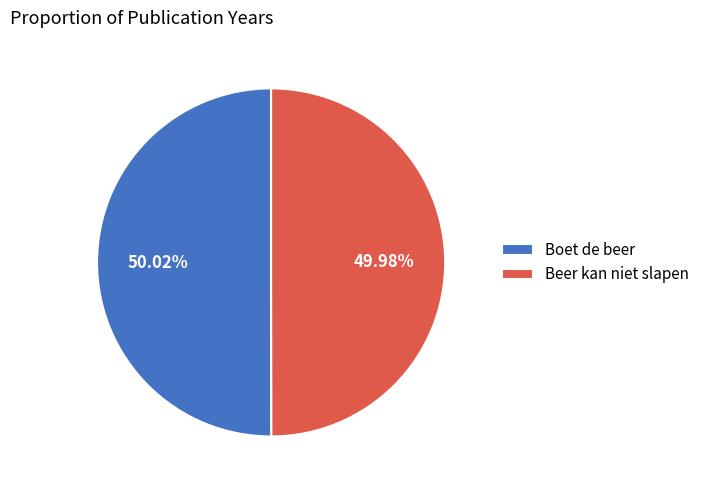

How many slices are in this pie chart?

2